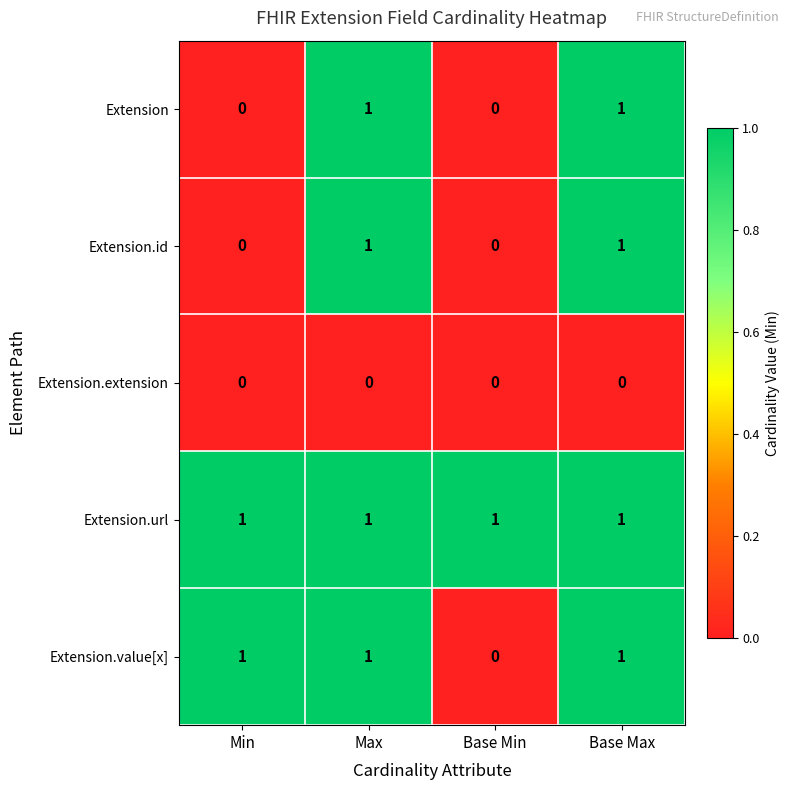

At how many categories does at least one series exceed 0?

4